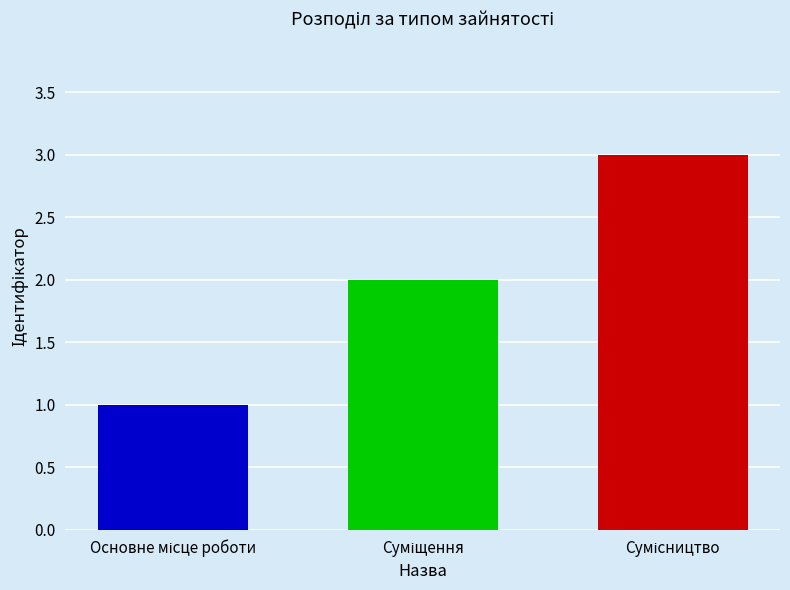

What is the greatest value displayed?

3